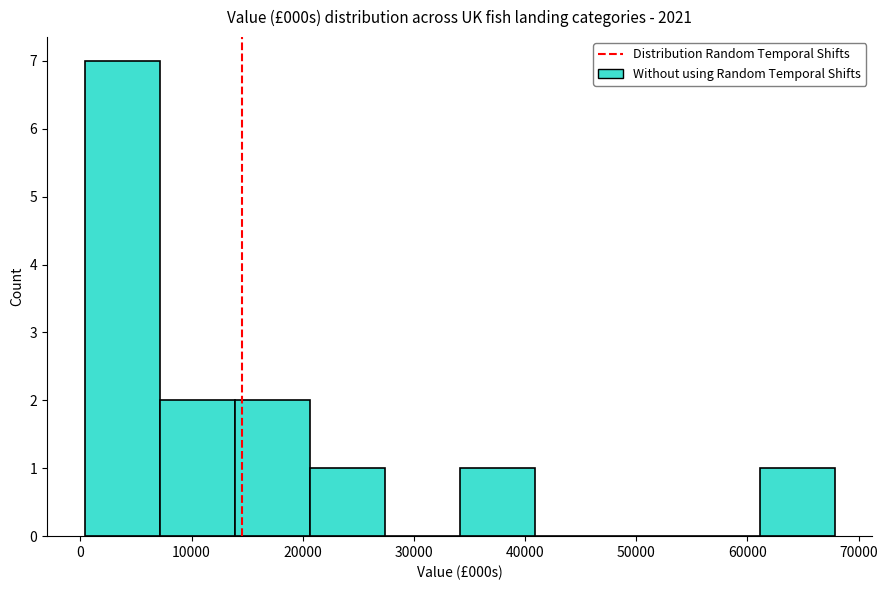

Reading left to right, transcribe this chart: for each bar, give the range it covers on the x-axis and its height. Neither the bar edges nor the heights are printed on the chart, so give them approximately, as read against the axes.

0 to 7000: 7
7000 to 14000: 2
14000 to 21000: 2
21000 to 27000: 1
27000 to 34000: 0
34000 to 41000: 1
41000 to 48000: 0
48000 to 54000: 0
54000 to 61000: 0
61000 to 68000: 1